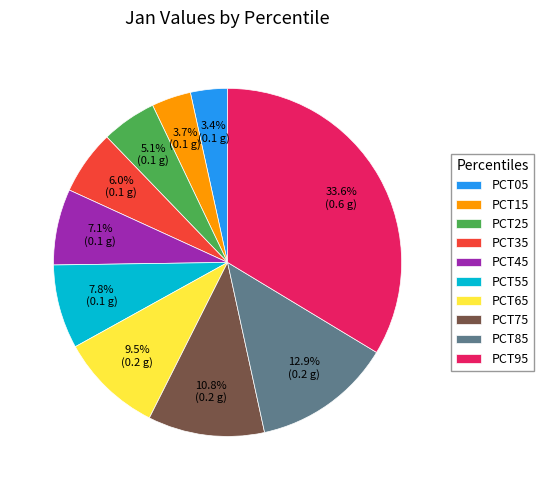

Does any single category account for the majority?

No